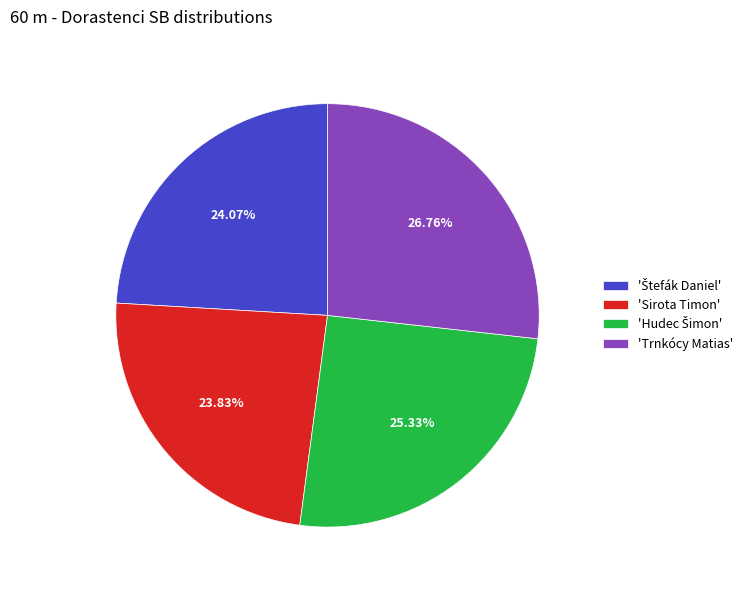

Combined, do 'Sirota Timon' and 'Trnkócy Matias' account for over 50%?

Yes